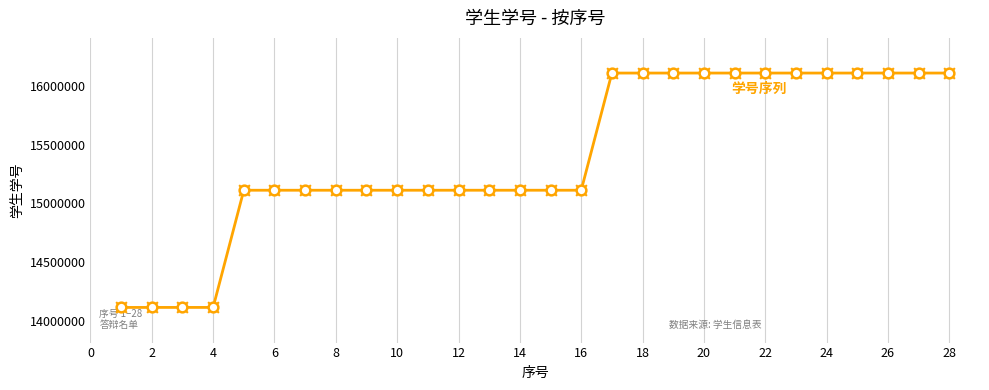

What is the smallest value displayed?

14113097